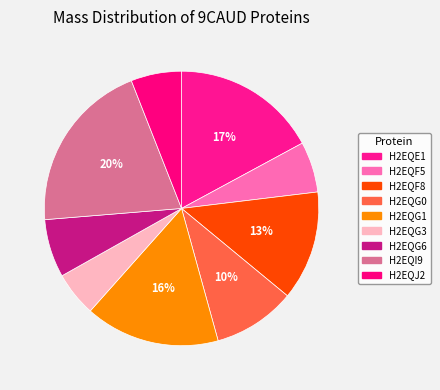

The H2EQG3 slice represents 1% of the pie. True or false?

False